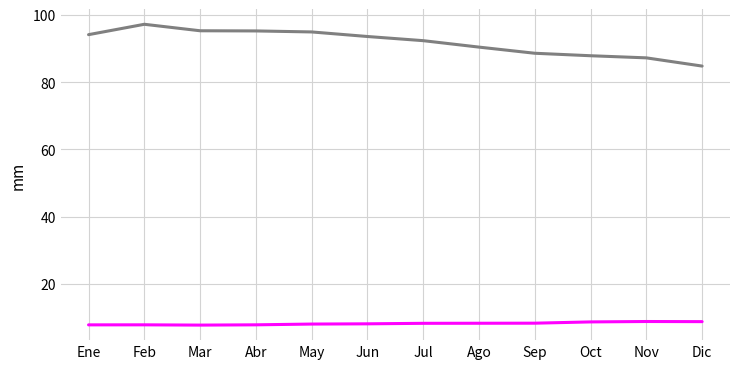

Which category has the highest value across all series?

Feb